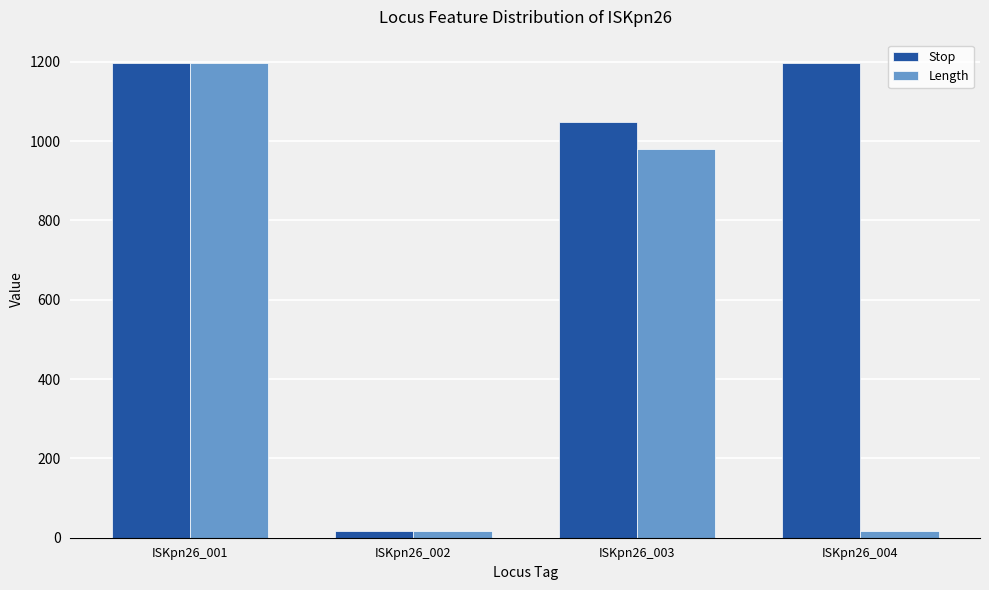

Which series has the largest total across all categories?

Stop